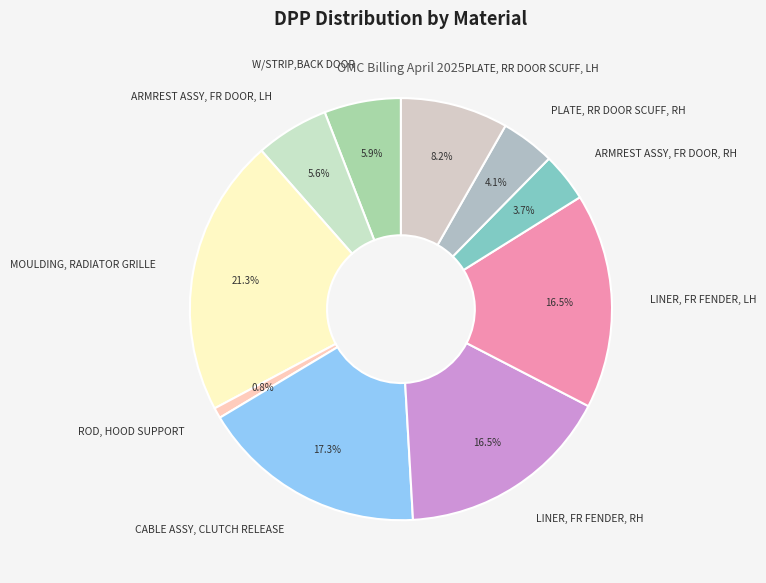

How many slices are in this pie chart?

10